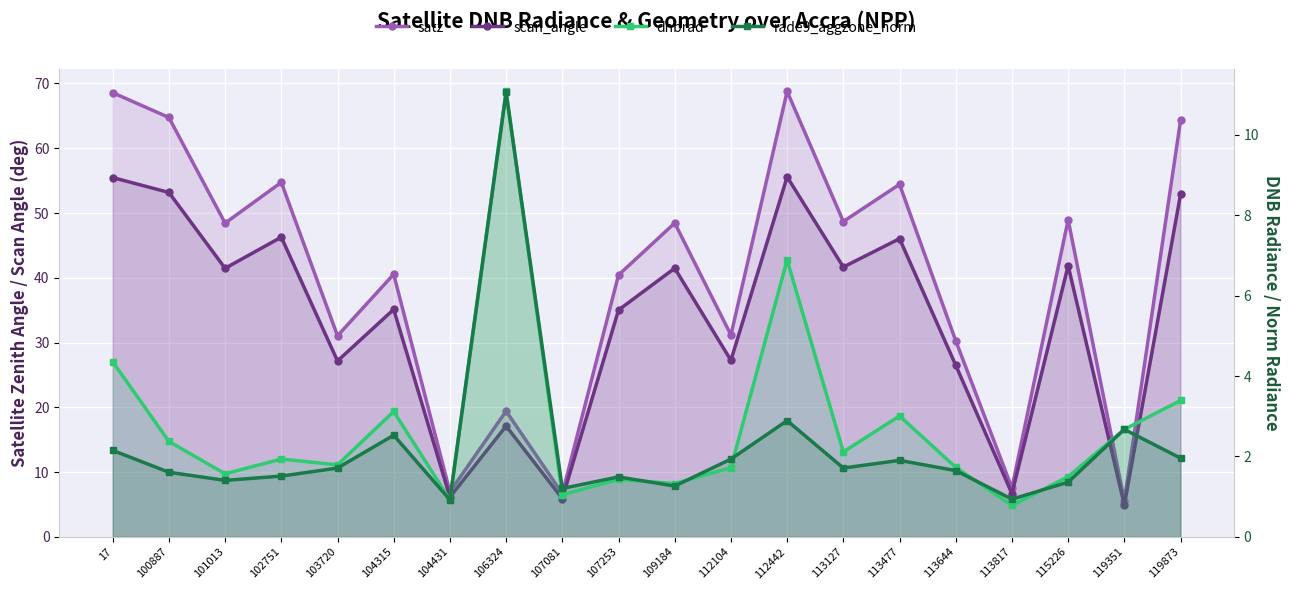

The value of dnbrad at 103720 is 2.7. True or false?

False